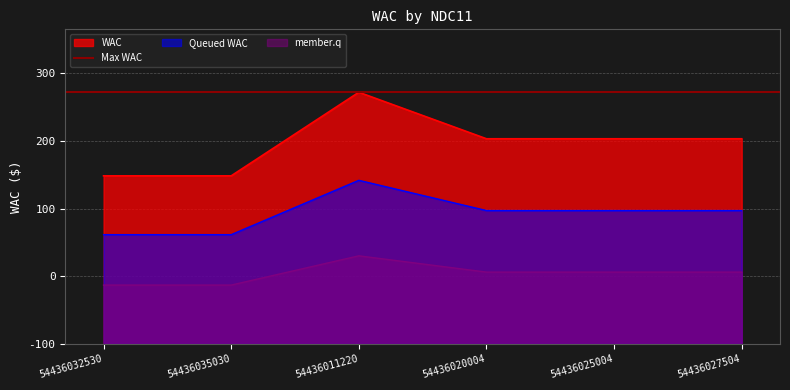

List the labels in order of value, largest first.

54436011220, 54436020004, 54436025004, 54436027504, 54436032530, 54436035030